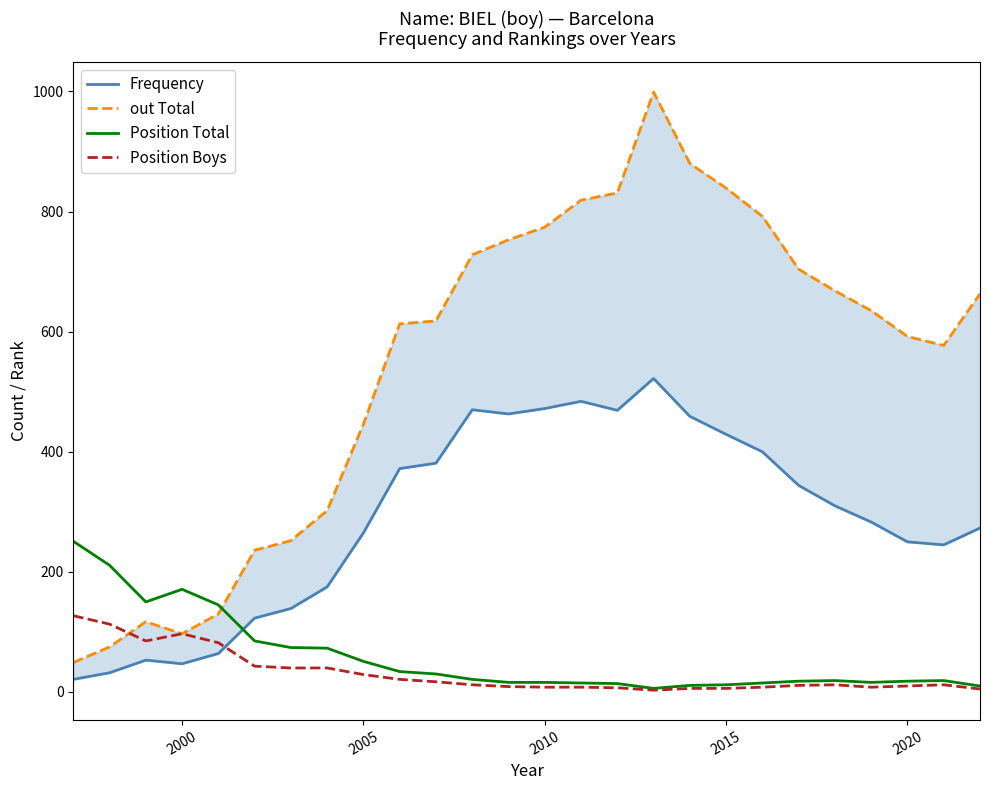

True or false: Position Total and Position Boys cross at least once.

False